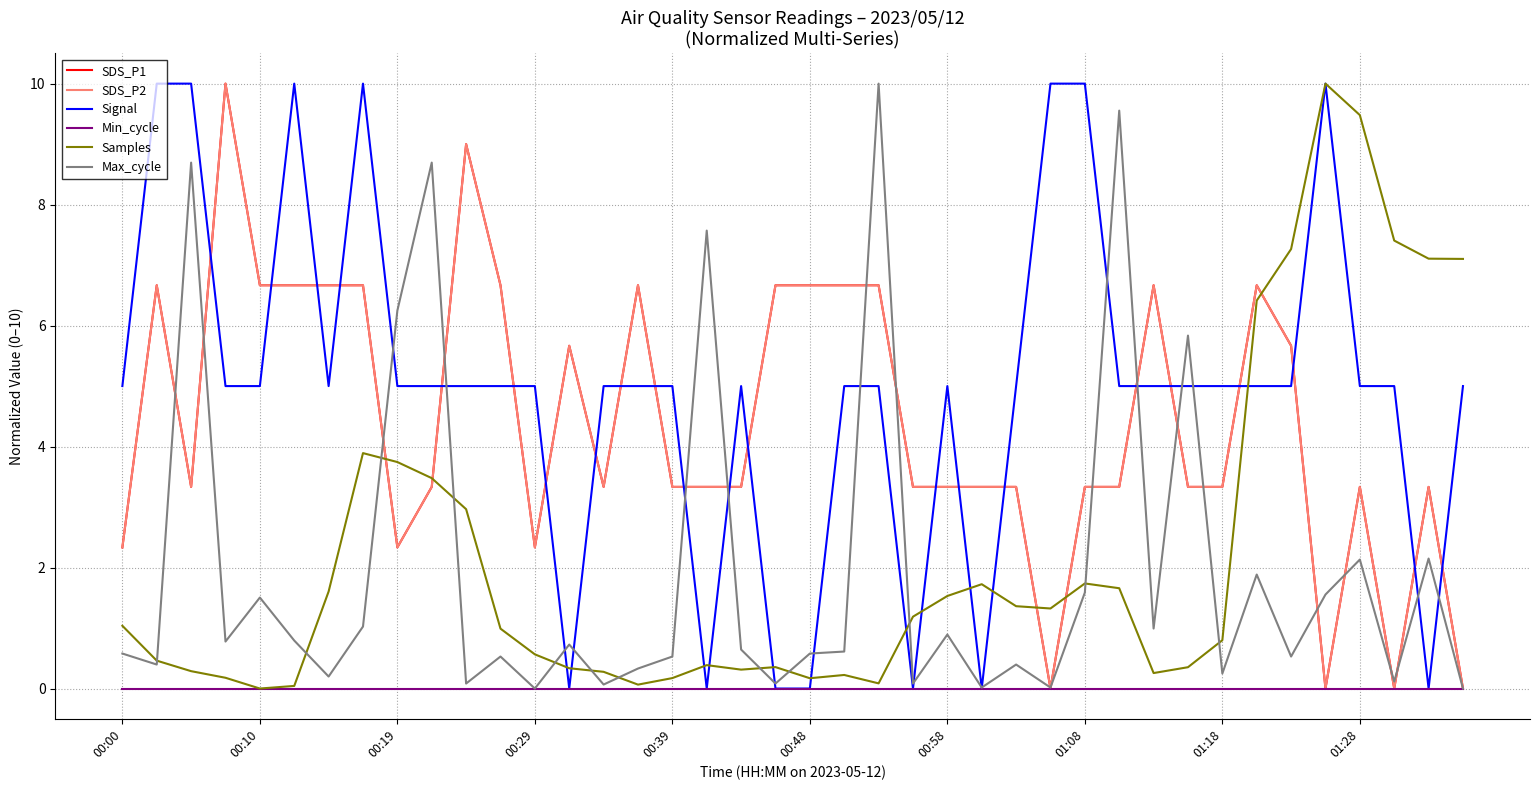

What is the average value of the Samples series?

2.2